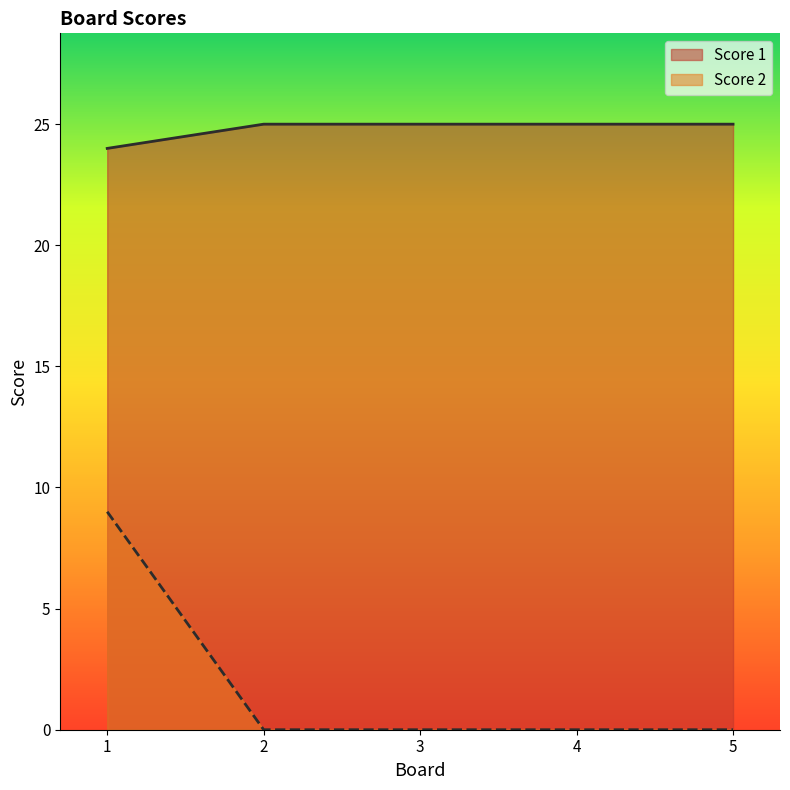

Which series has the largest range (max minus min)?

Score 2